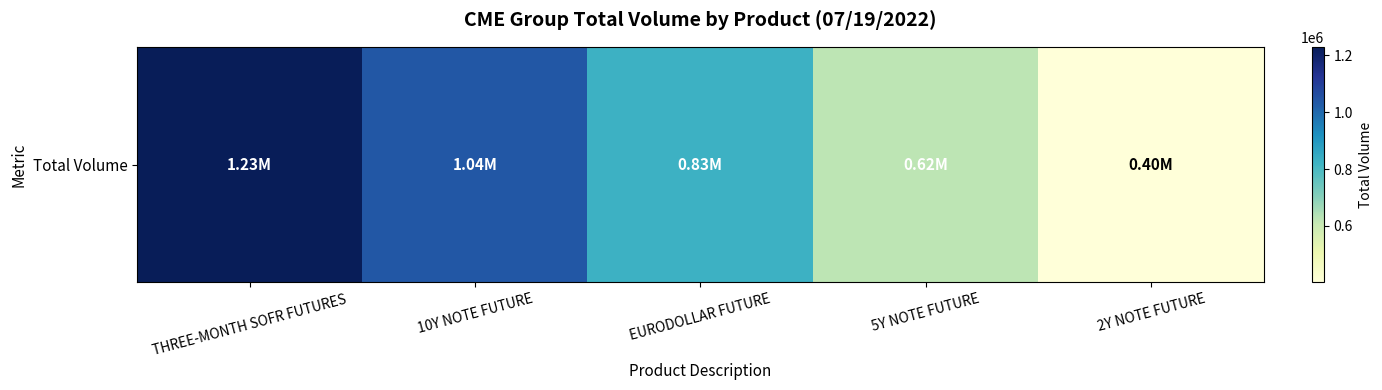

What is the change in value from 10Y NOTE FUTURE to EURODOLLAR FUTURE?

-209720